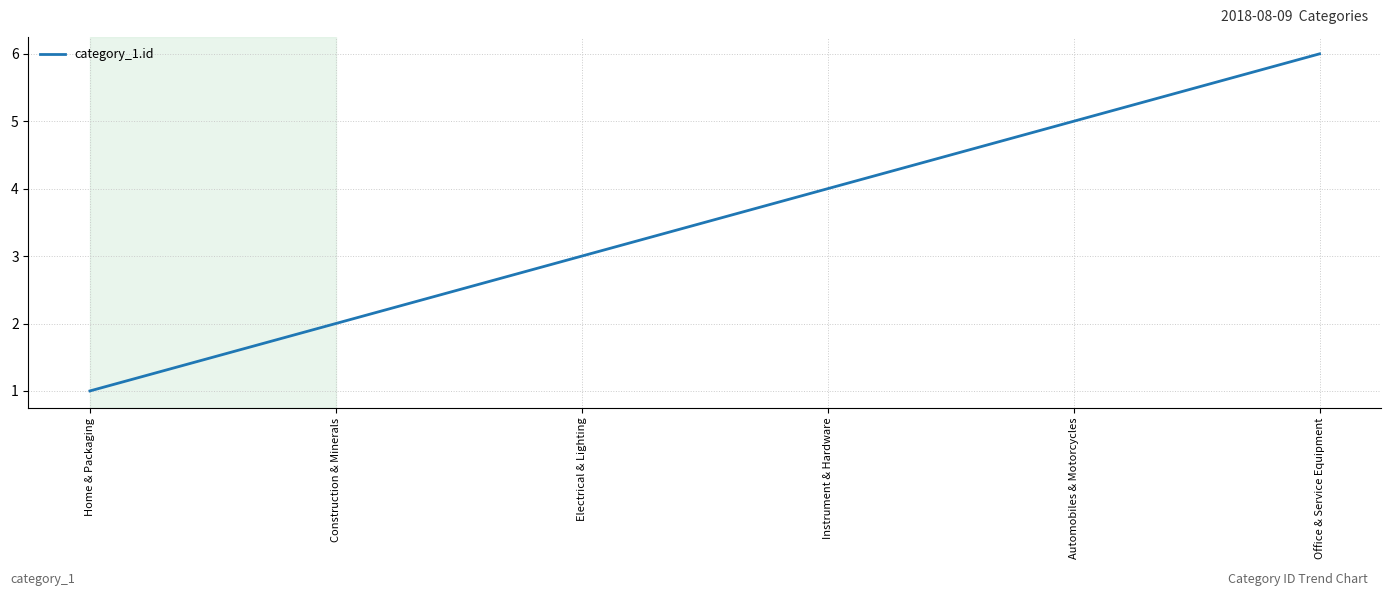

What position from the left is Office & Service Equipment?

6